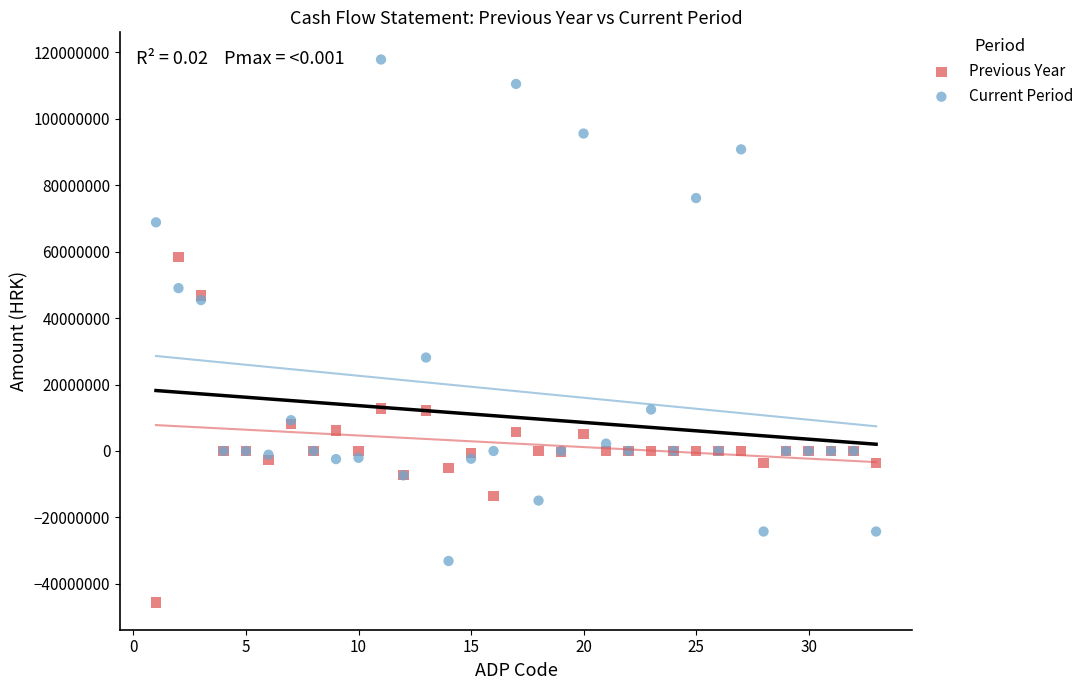

Which series has the widest spread of Y values?

Current Period